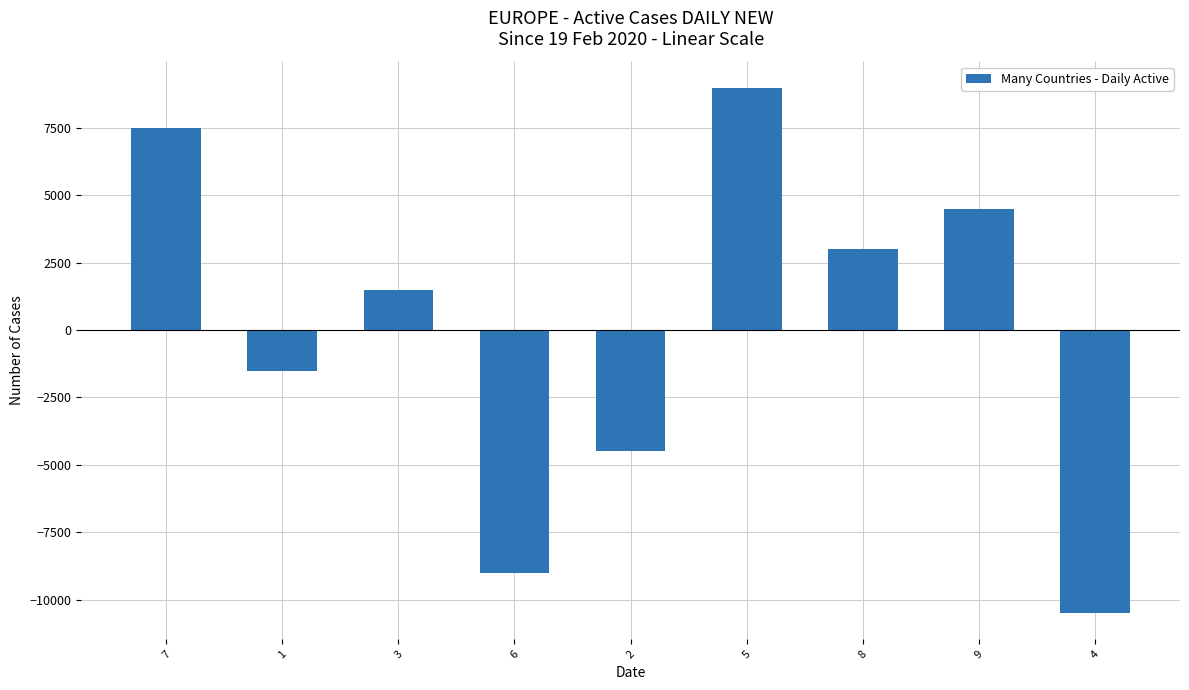

What is the minimum value shown in the chart?

-10500